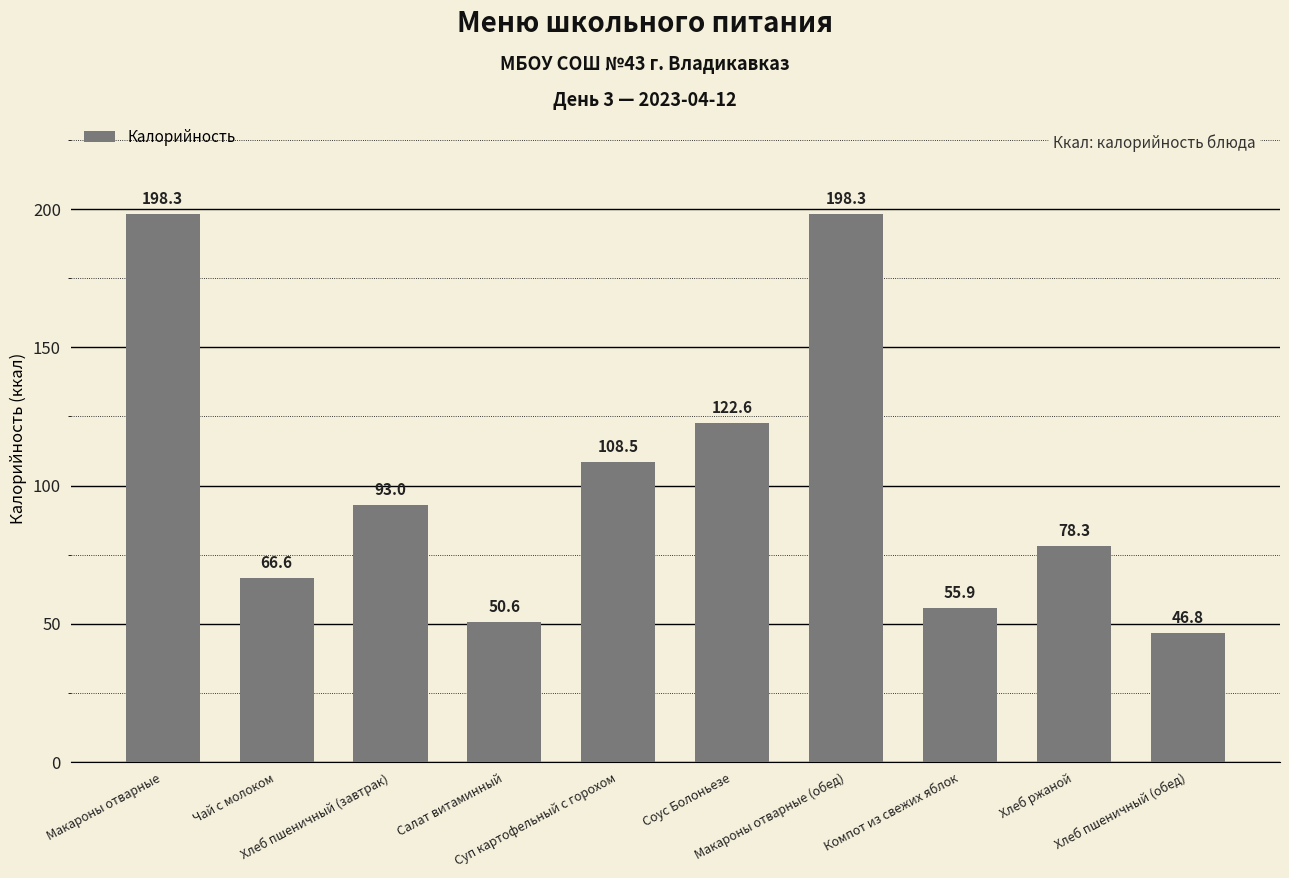

What is the smallest value displayed?

46.8